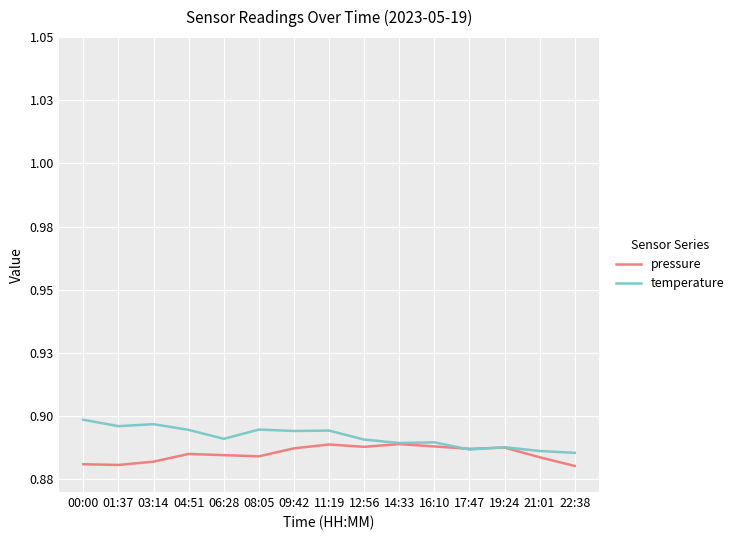

Count the temperature values in the range 0 to 1.

15